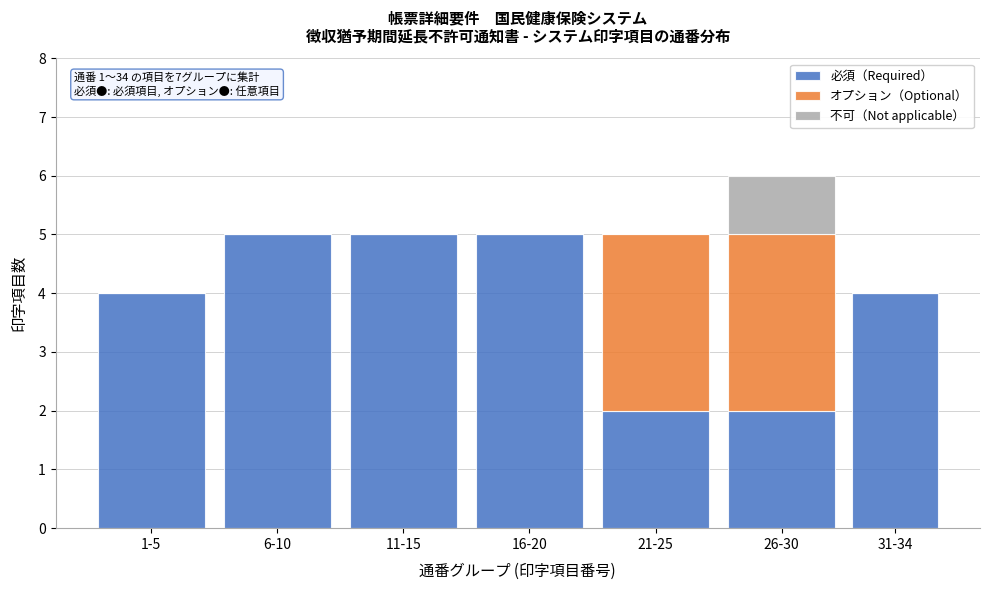

Reading left to right, list the values for the 必須（Required） series.

1-5=4	6-10=5	11-15=5	16-20=5	21-25=2	26-30=2	31-34=4